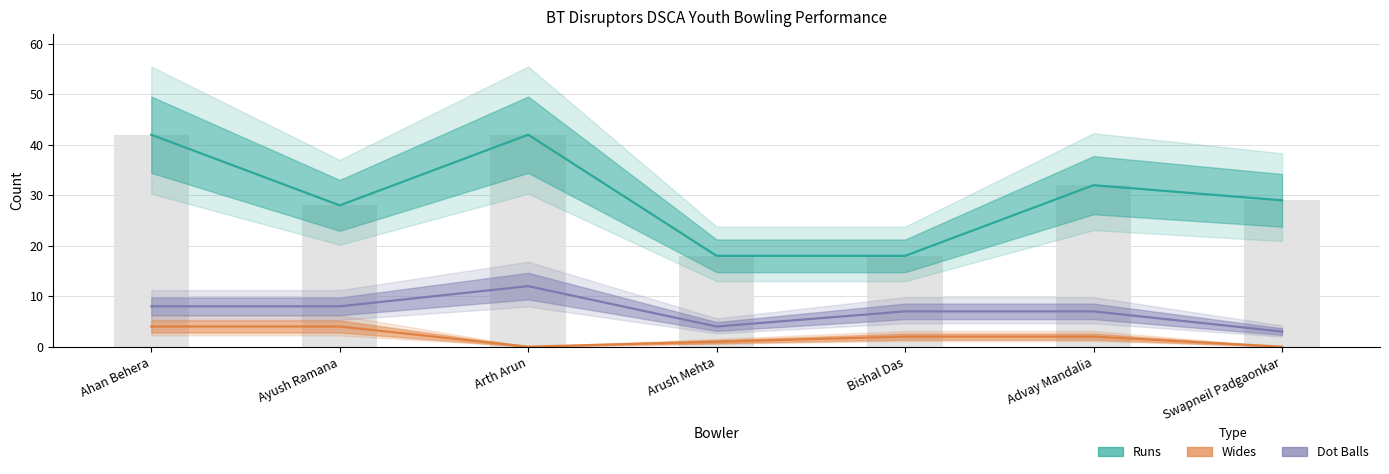

Is it true that Runs equals 54 at Advay Mandalia?

False